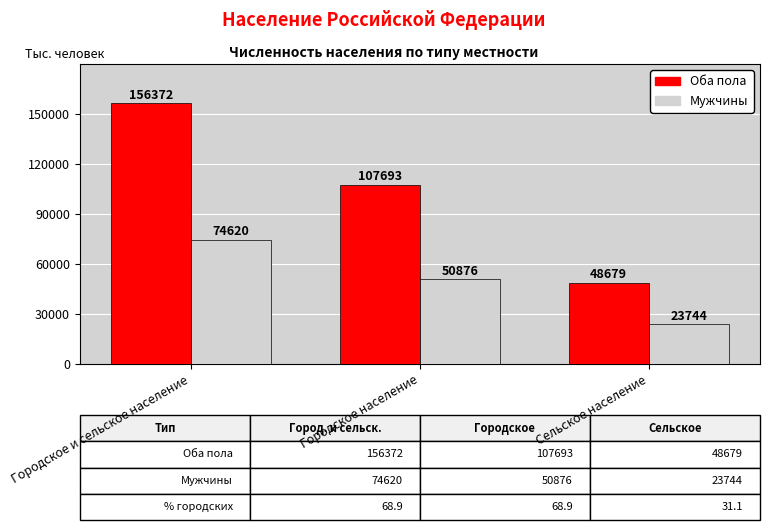

How many distinct data groups are displayed?

2